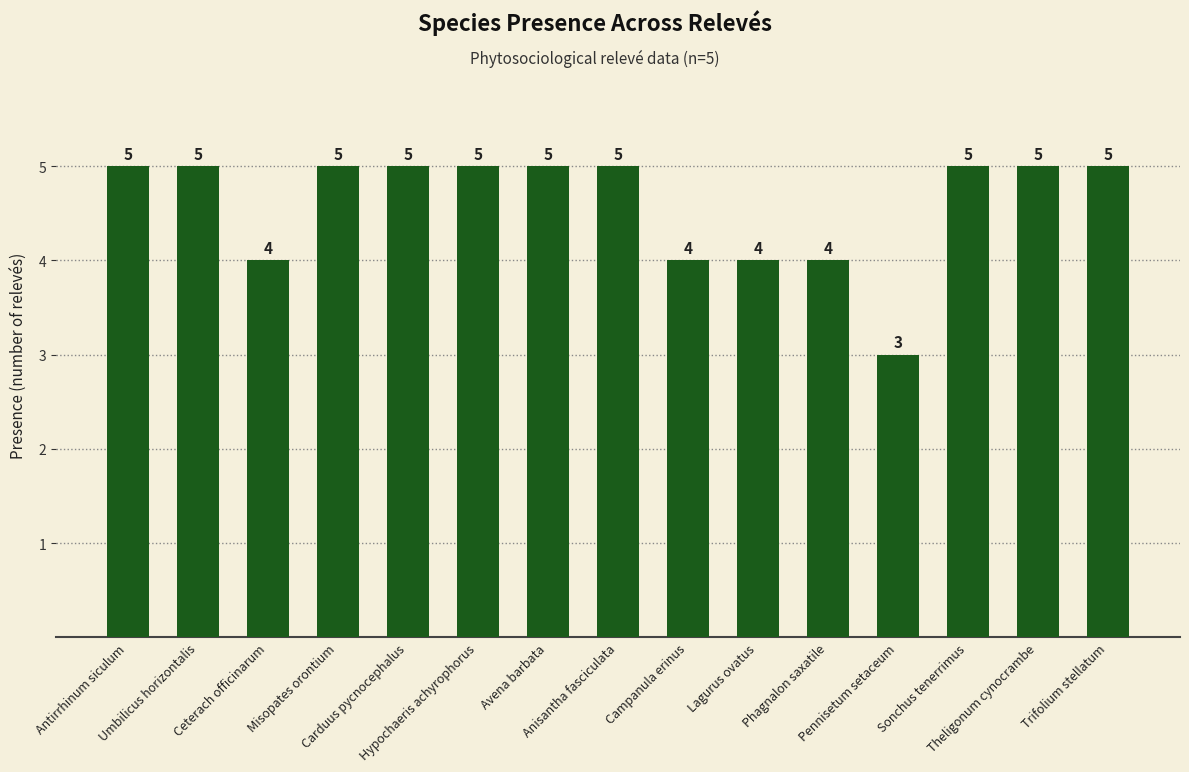

What is the minimum value shown in the chart?

3